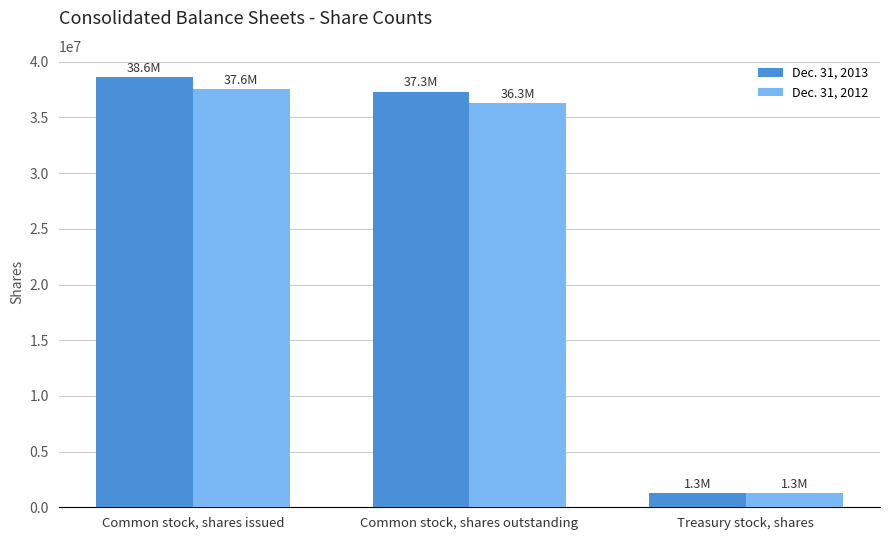

What is the difference between the Dec. 31, 2012 values at Common stock, shares issued and Common stock, shares outstanding?

1278000